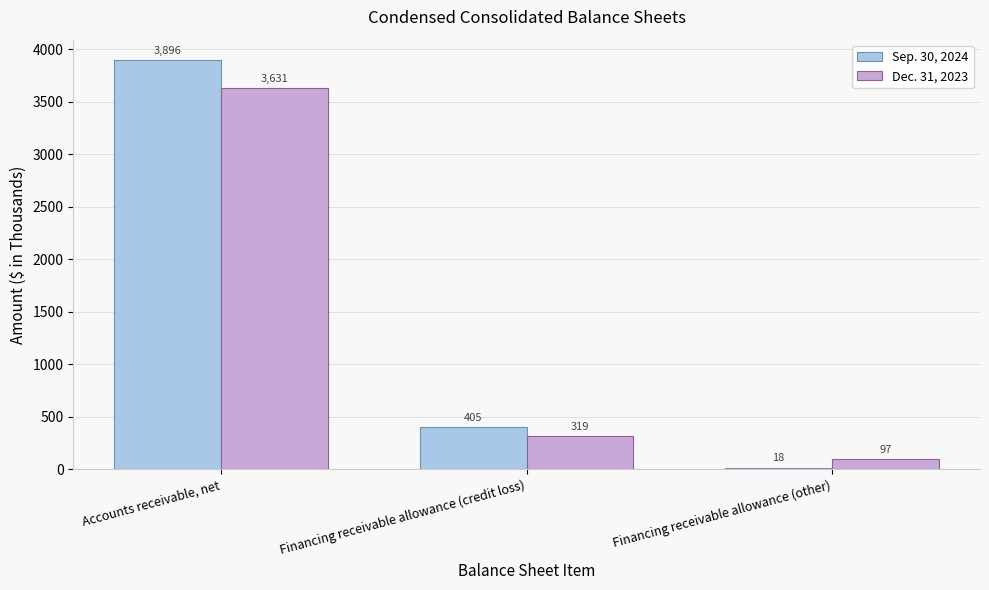

How many bars are there in total?

6